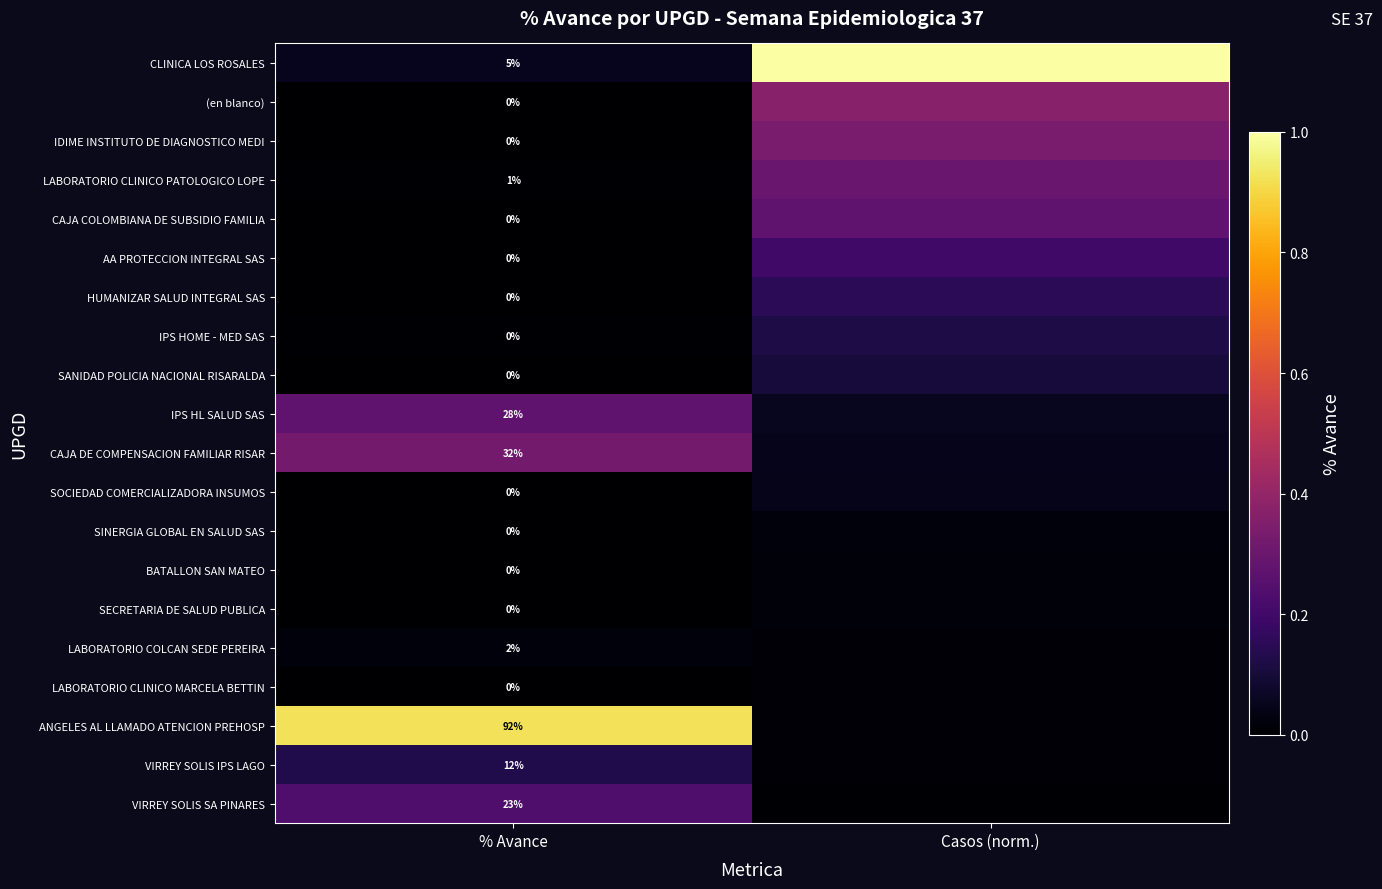

Which category has the highest value across all series?

Casos (norm.)